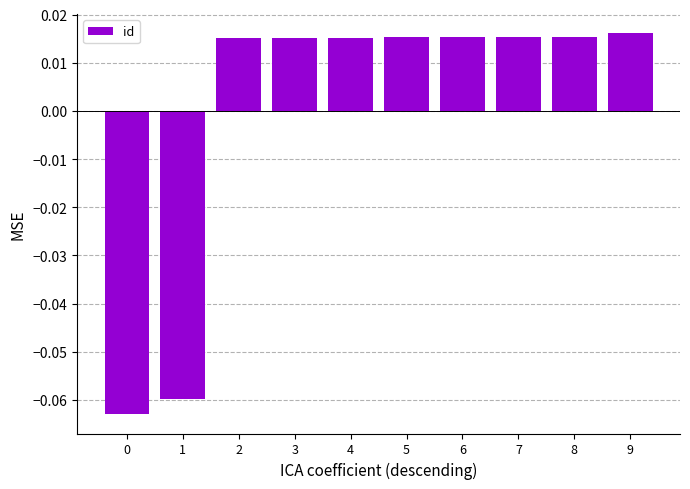

What is the change in value from 0 to 3?

+0.1